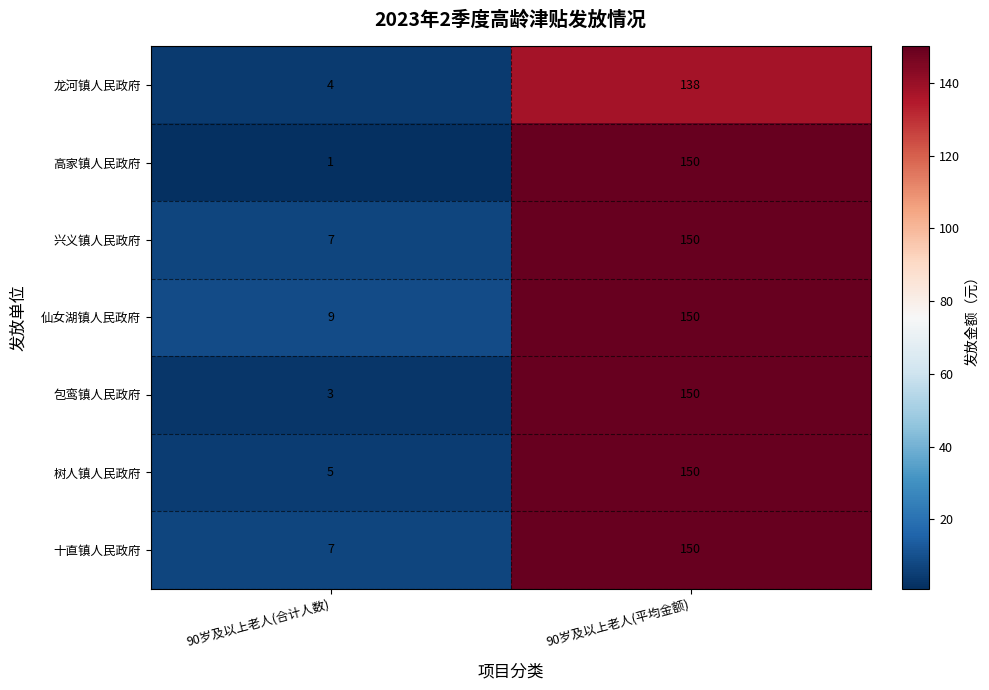

Is it true that 树人镇人民政府 equals 150 at 90岁及以上老人(平均金额)?

True